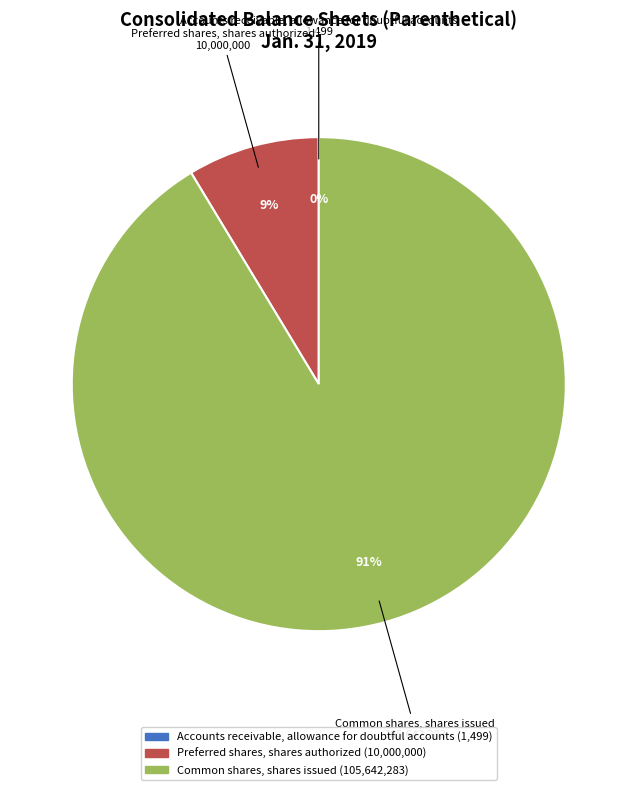

Is there any slice that represents more than half of the pie?

Yes